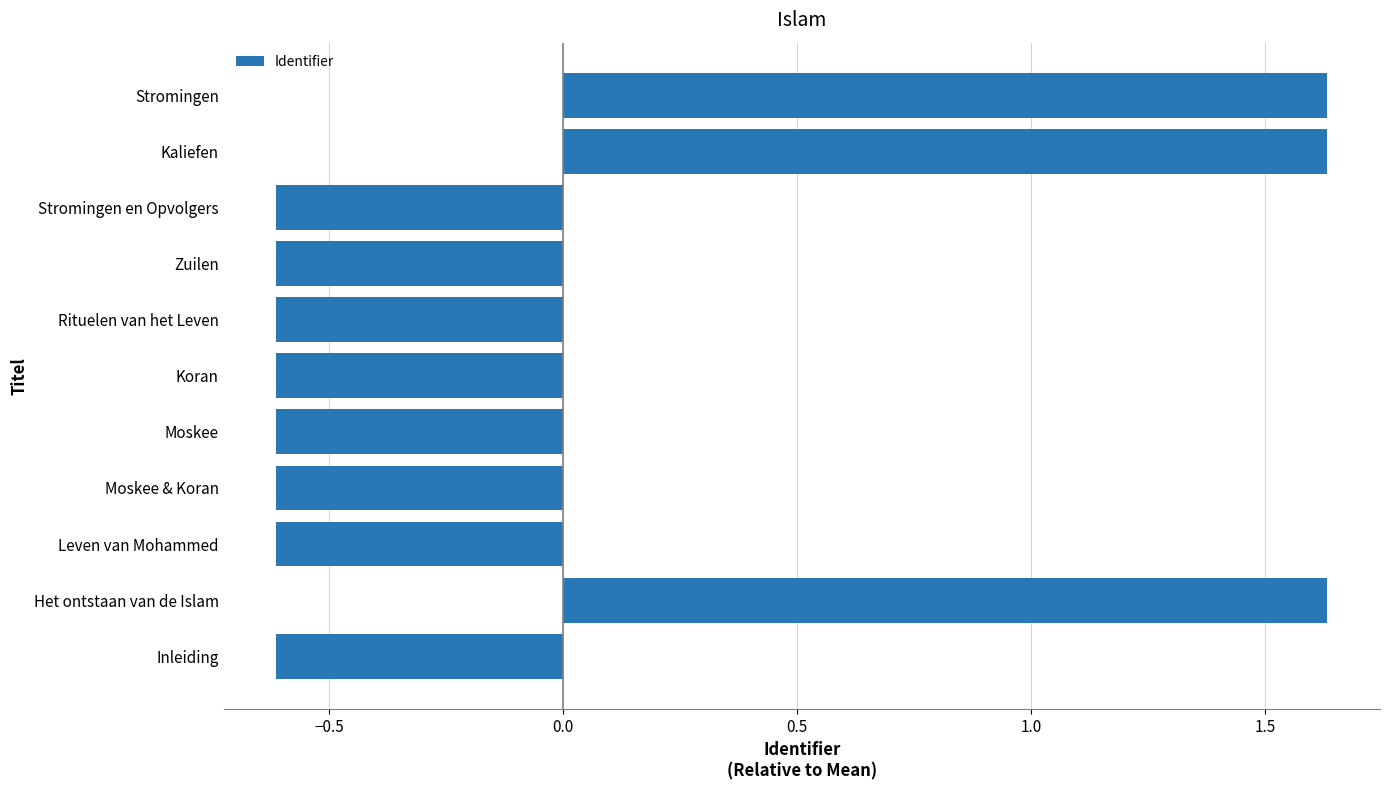

What is the approximate value at Koran?

-0.6